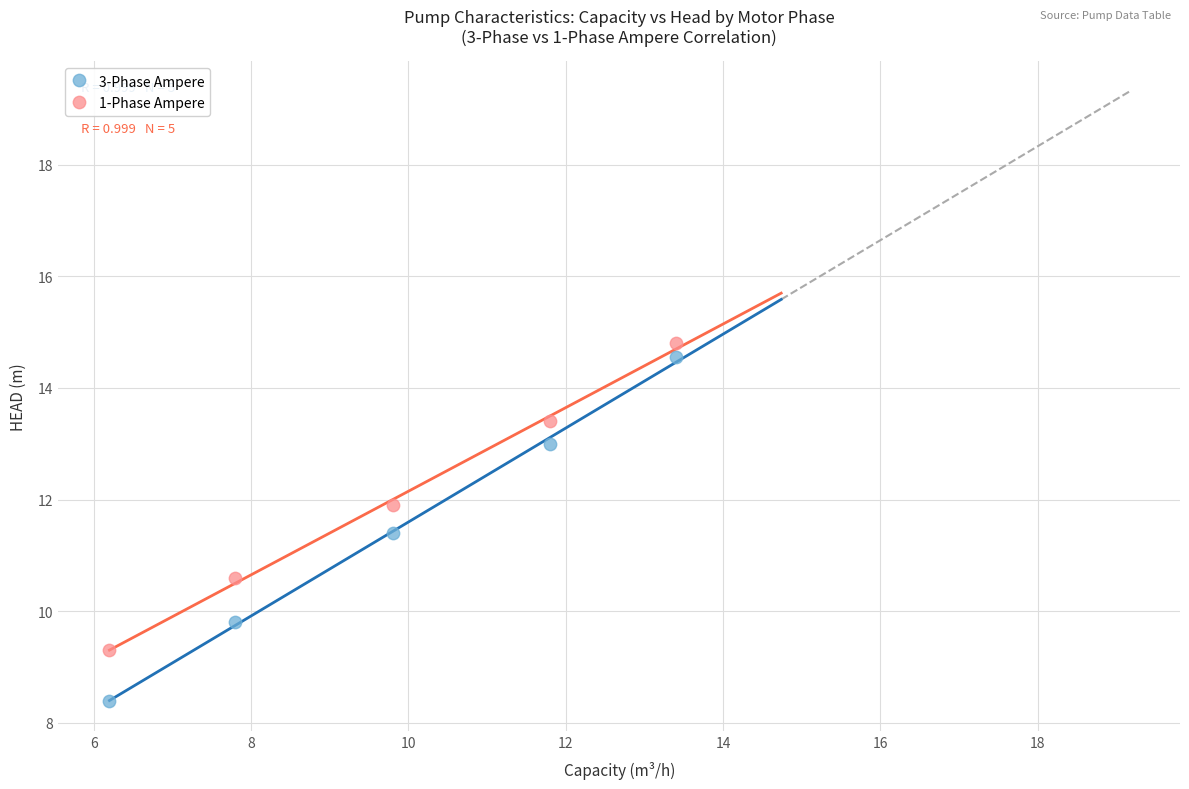

Across all data points, what is the range of Y values (max minus min)?

6.4